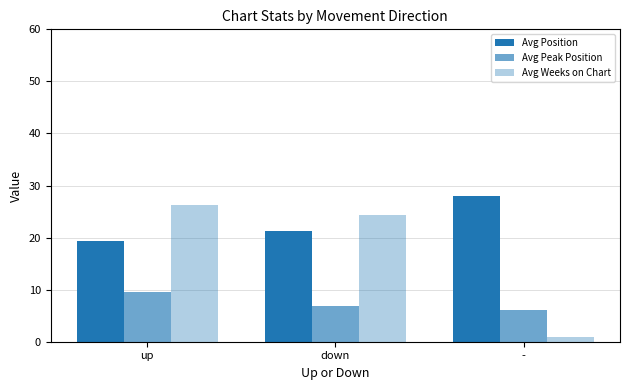

What is the label of the 3rd bar from the right?

up